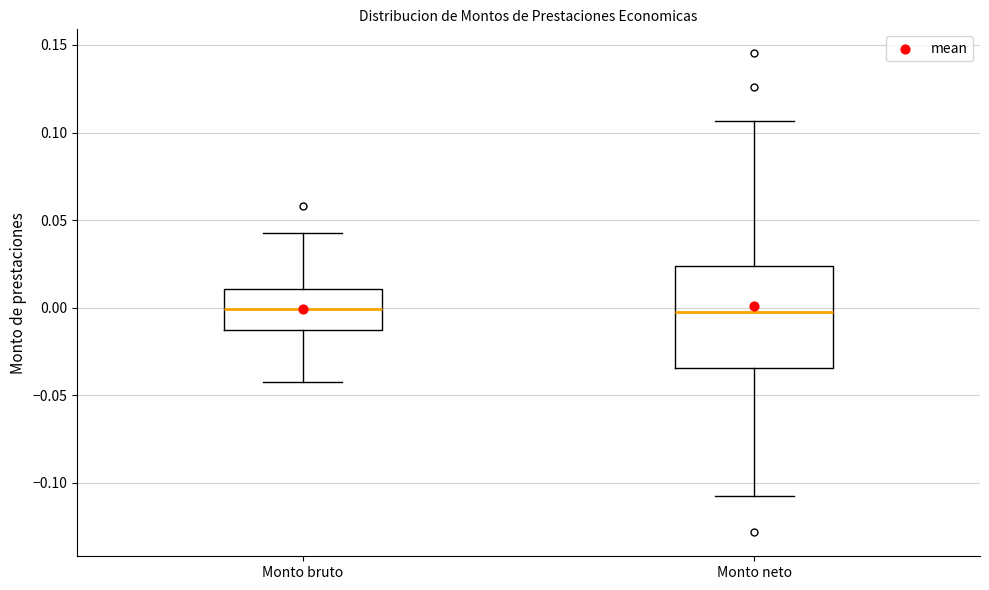

Reading left to right, read every box against the y-axis: the position of its median line, the range the box covers, and the ends of its whiskers. The values are not printed on the chart, so give them approximately, as read against the axis.

Monto bruto: median 0.000, box -0.015 to 0.010, whiskers -0.045 to 0.045
Monto neto: median -0.005, box -0.035 to 0.025, whiskers -0.105 to 0.105